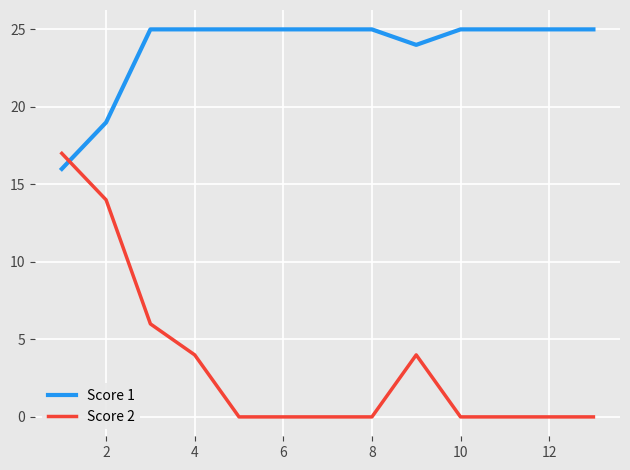

Which series has the largest range (max minus min)?

Score 2